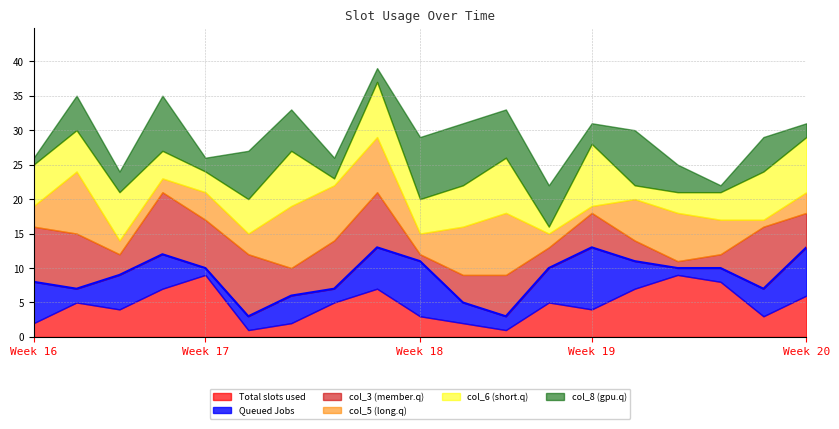

What is the maximum value for Total slots used?

9